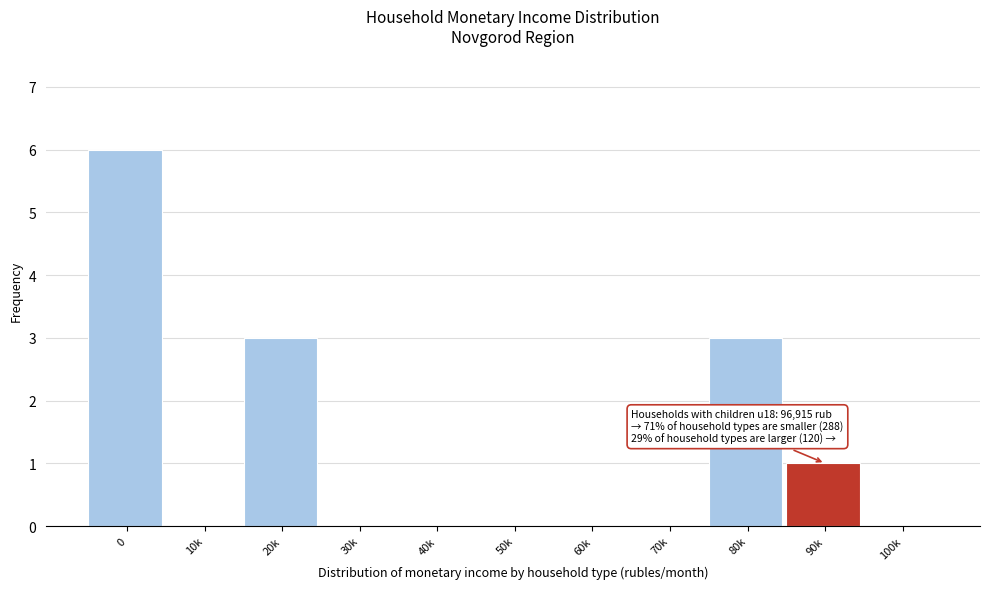

Reading left to right, list all the values displayed in this chart.

0=6	10k=0	20k=3	30k=0	40k=0	50k=0	60k=0	70k=0	80k=3	90k=1	100k=0